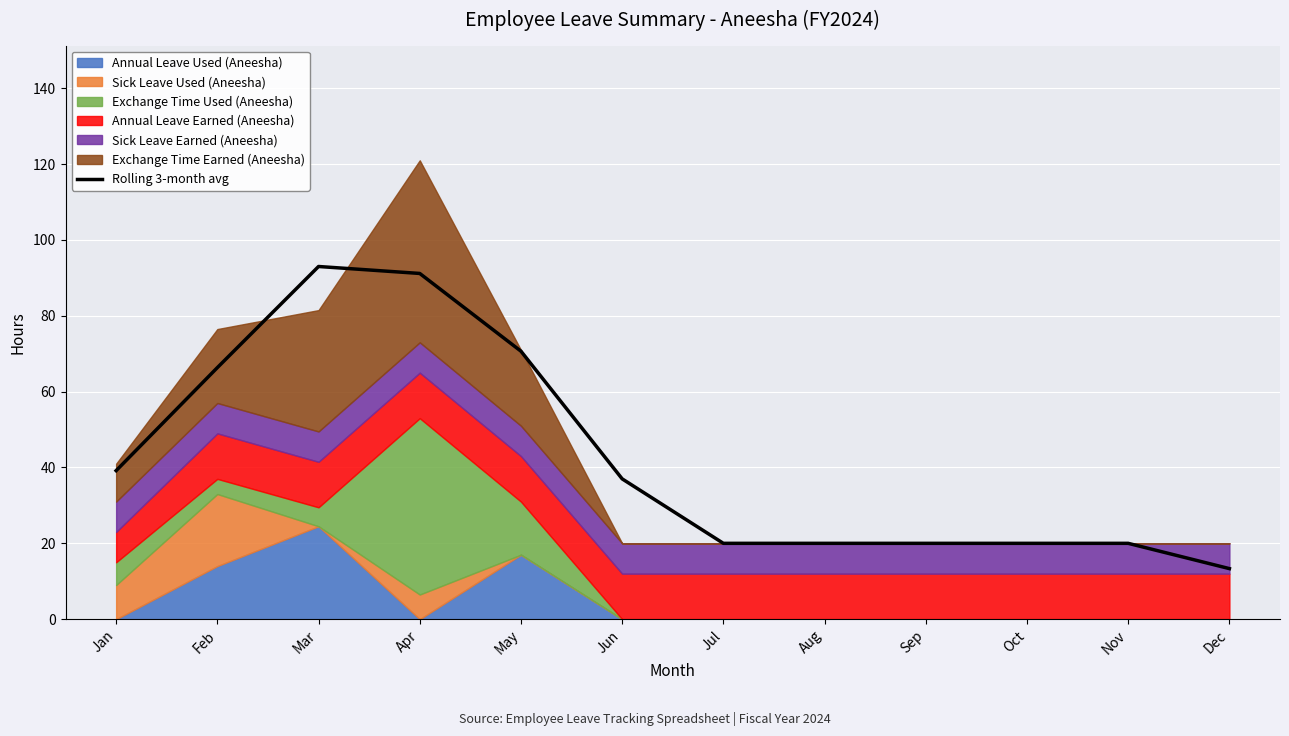

Reading left to right, what are all the values shown in this chart?

39.2	66.3	93.0	91.2	70.7	37.0	20.0	20.0	20.0	20.0	20.0	13.3